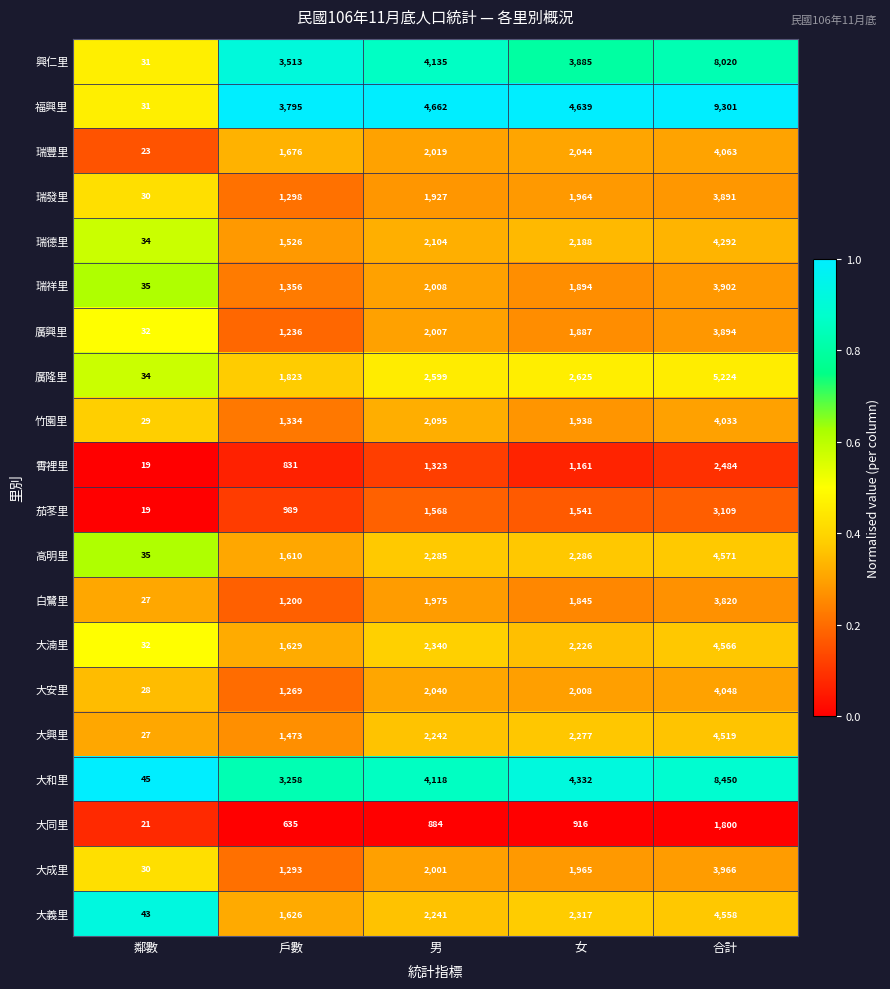

Is the value of 廣隆里 at 鄰數 greater than the value of 大義里 at 女?

No